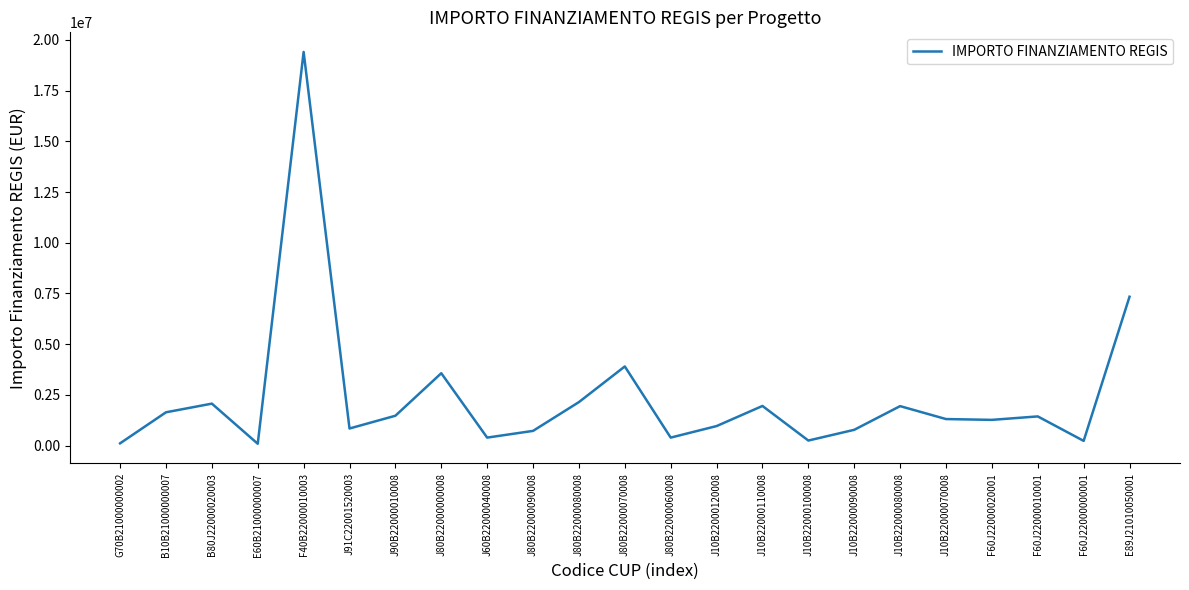

Which category has the highest value across all series?

F40B22000010003